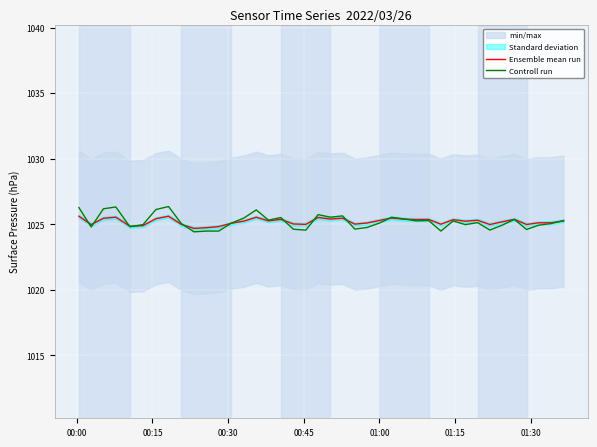

What is the maximum value for Ensemble mean run?

1025.6